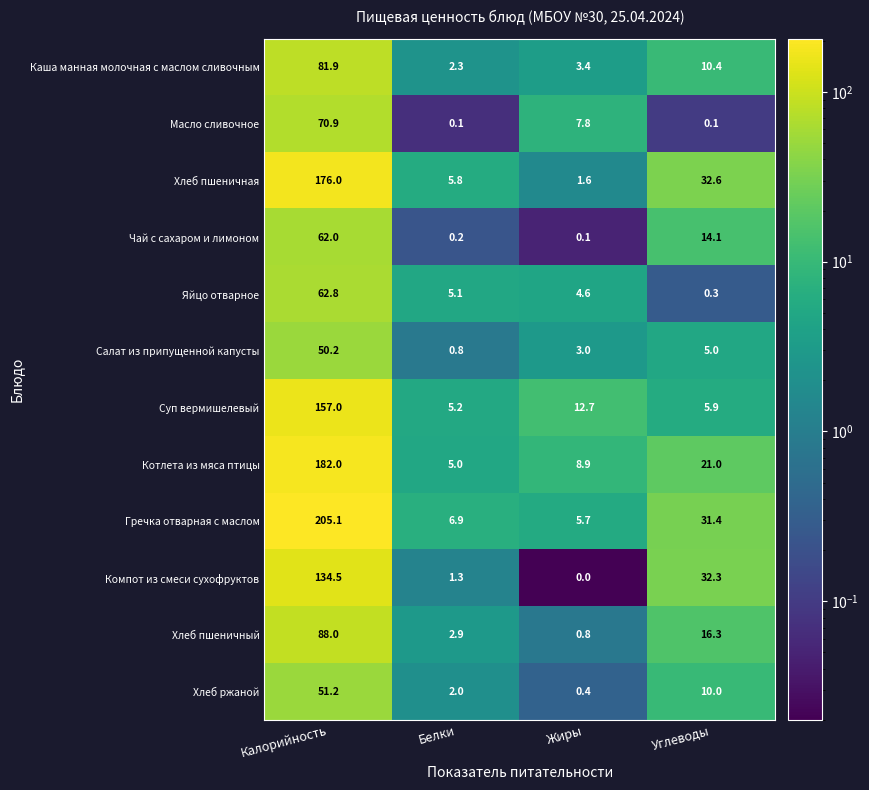

Rank the series at Белки from lowest to highest value.

Масло сливочное, Чай с сахаром и лимоном, Салат из припущенной капусты, Компот из смеси сухофруктов, Хлеб ржаной, Каша манная молочная с маслом сливочным, Хлеб пшеничный, Котлета из мяса птицы, Яйцо отварное, Суп вермишелевый, Хлеб пшеничная, Гречка отварная с маслом